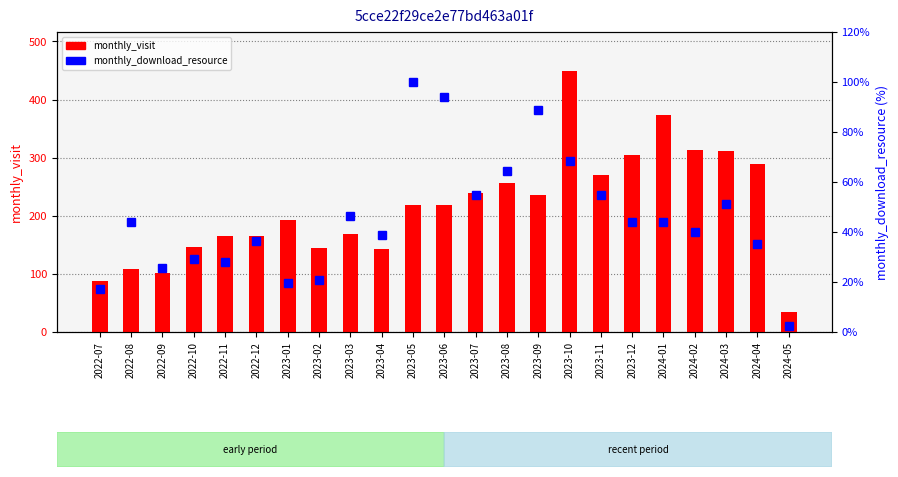

Which category has the highest value across all series?

2023-10